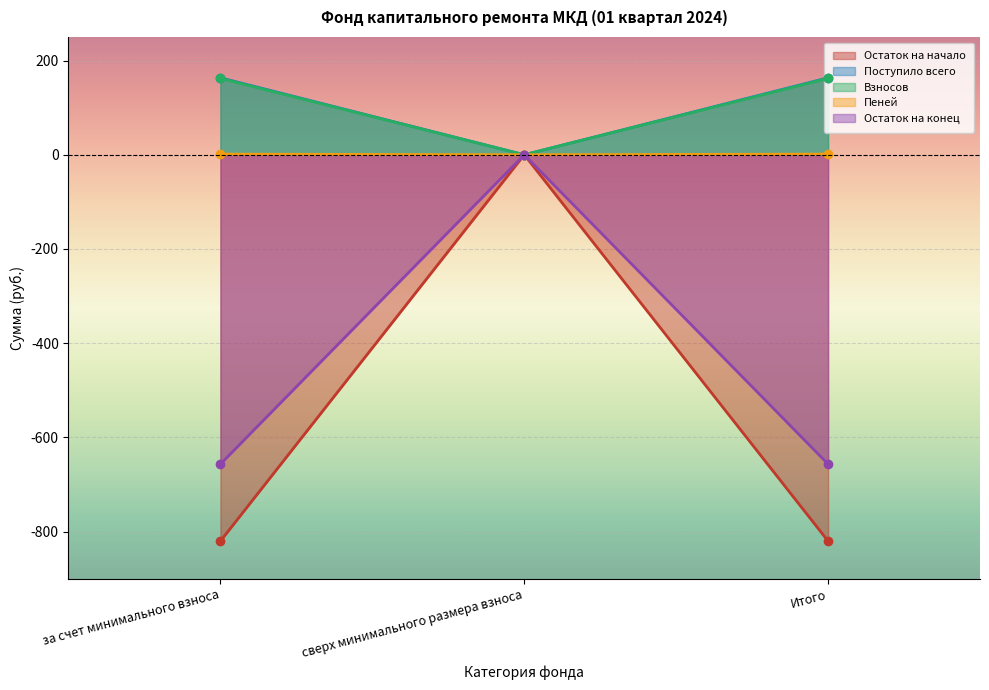

How many negative values does the Остаток на начало series have?

2